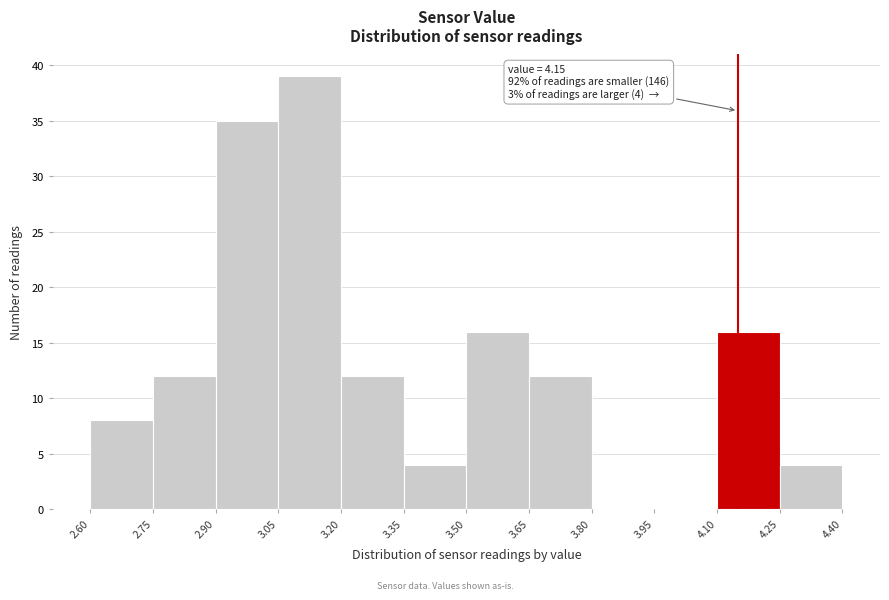

Over which range of the x-axis is the bar tallest?

3.05 to 3.20